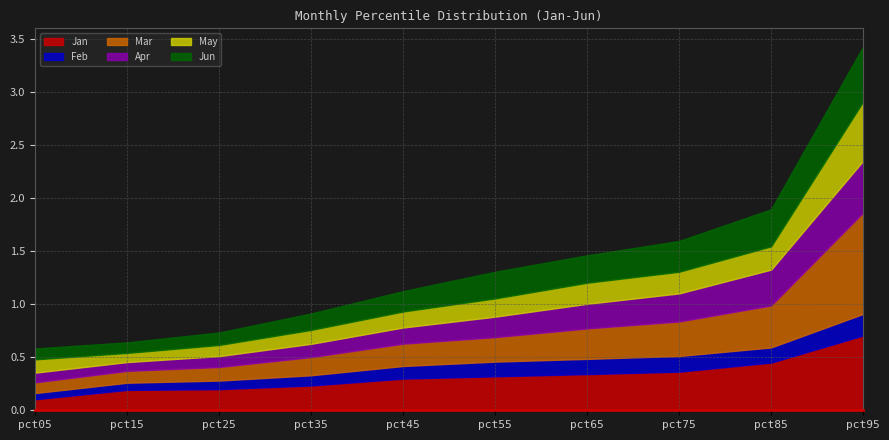

Which series has the largest range (max minus min)?

Mar